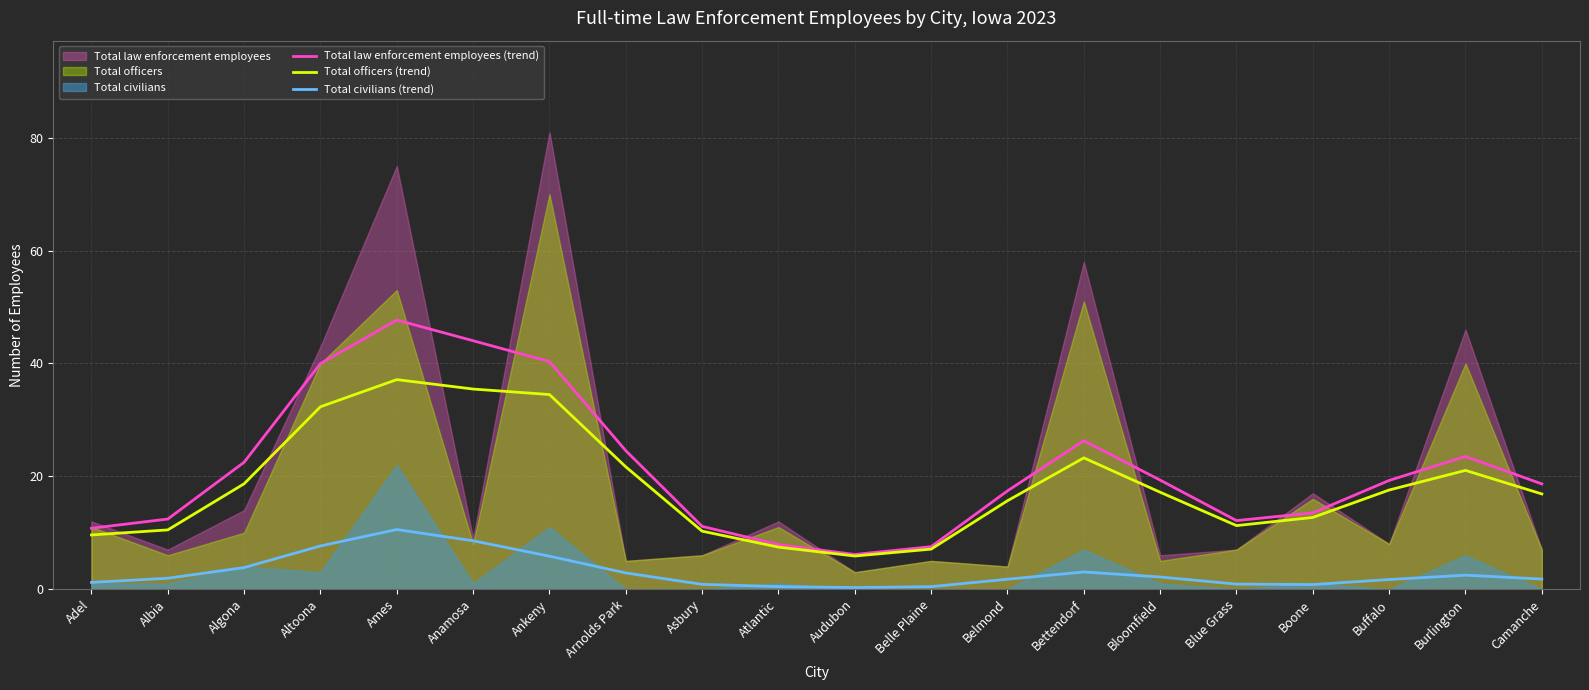

Reading left to right, list all the values displayed in this chart.

Total law enforcement employees (trend): 10.8	12.4	22.5	40.0	47.7	44.0	40.3	24.5	11.1	7.9	6.1	7.5	17.4	26.3	19.3	12.1	13.5	19.3	23.5	18.6
Total officers (trend): 9.6	10.5	18.7	32.3	37.1	35.5	34.5	21.7	10.3	7.4	5.9	7.1	15.7	23.3	17.2	11.3	12.7	17.6	21.0	16.9
Total civilians (trend): 1.2	1.9	3.8	7.6	10.6	8.6	5.8	2.9	0.8	0.4	0.3	0.4	1.8	3.0	2.1	0.9	0.8	1.7	2.5	1.8